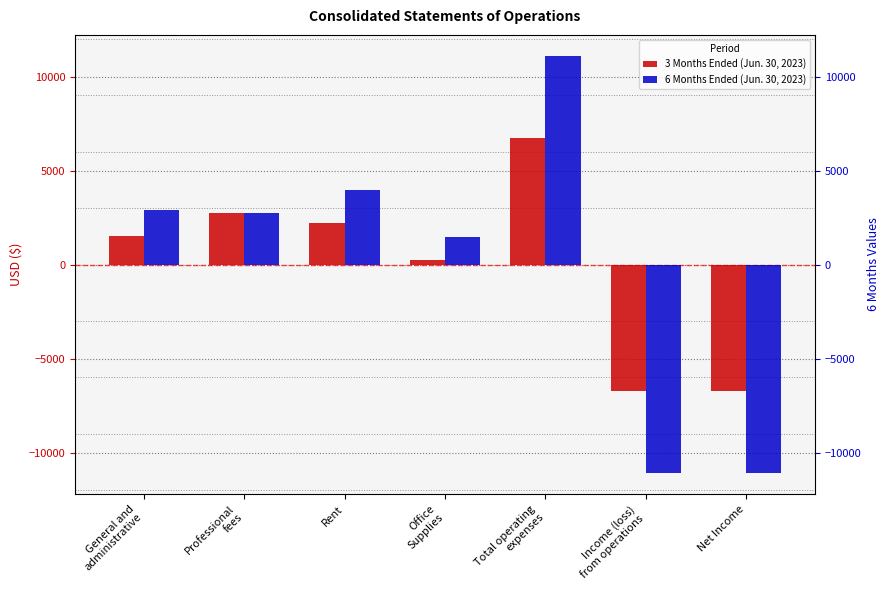

What is the value of the 6 Months Ended (Jun. 30, 2023) bar at the 7th from the left?

-11103